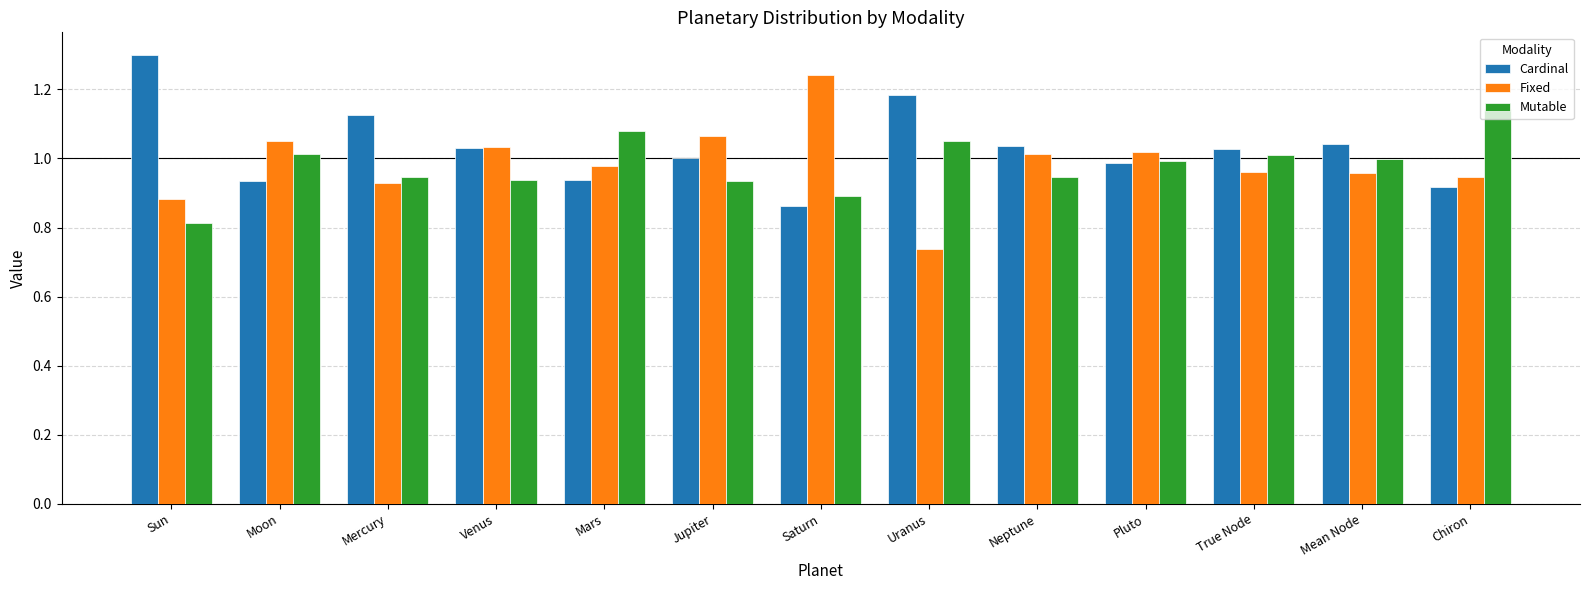

What is the sum of the Fixed values at Uranus and Jupiter?

1.8